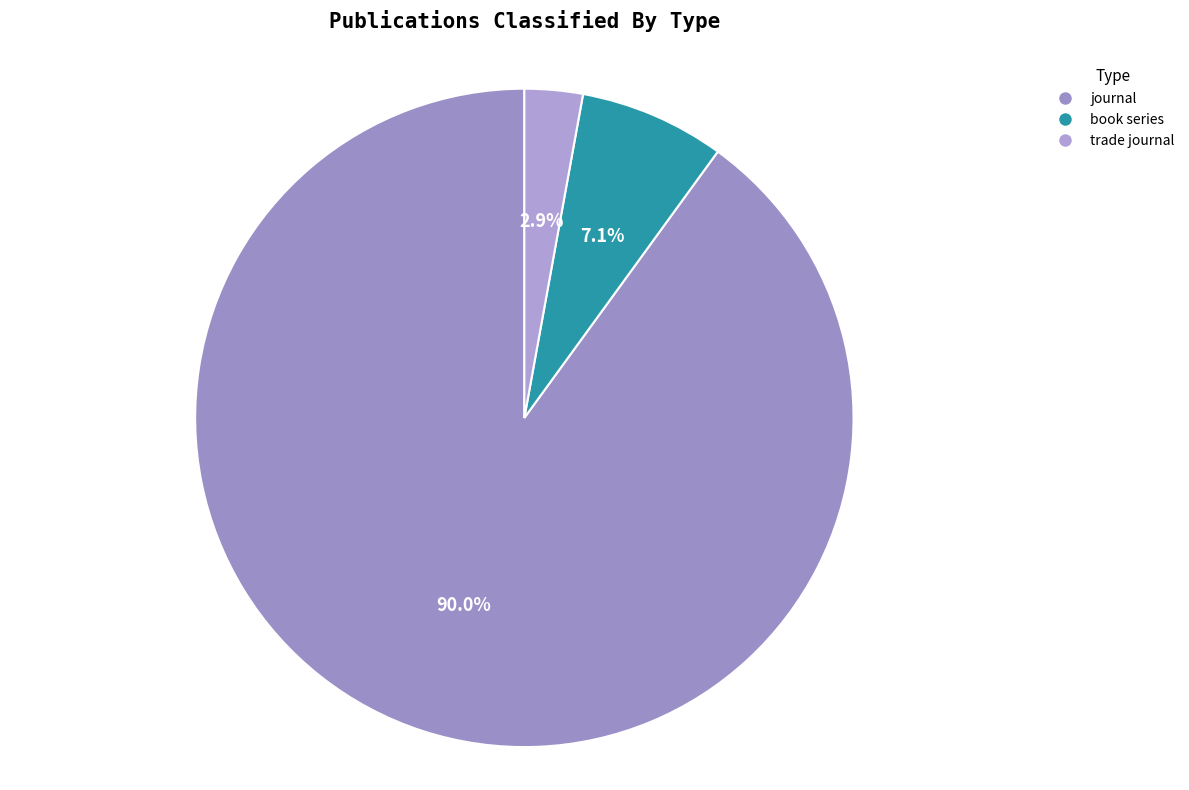

Rank the categories by value from lowest to highest.

trade journal, book series, journal